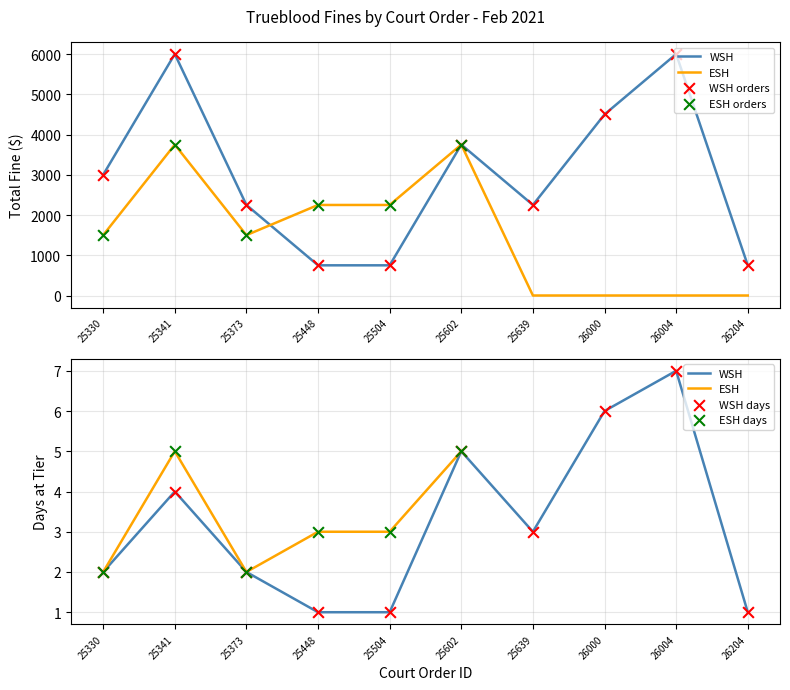

Is the value of ESH at 25639 greater than the value of WSH at 25373?

No